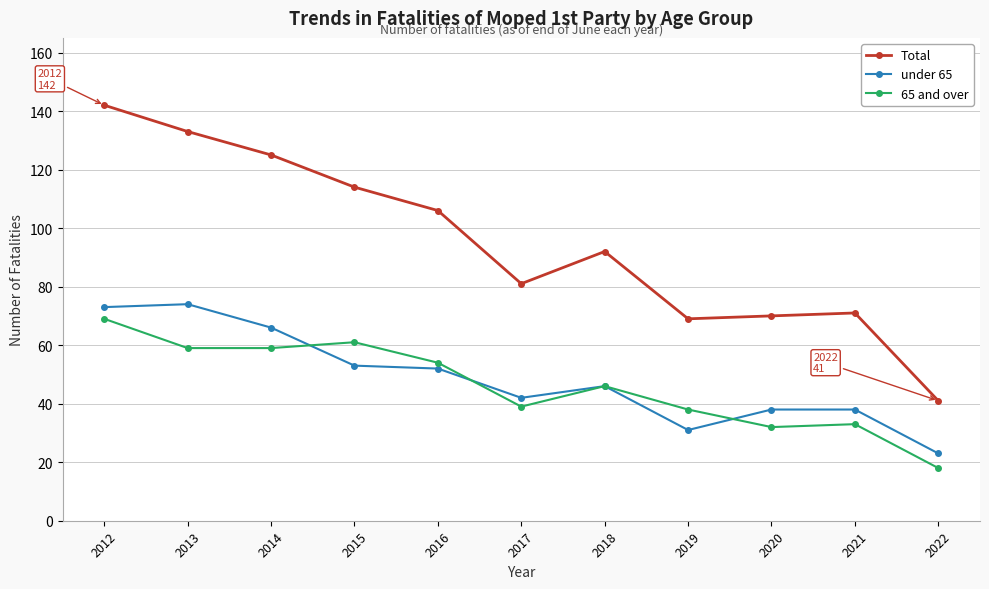

At which category is the sum across all series the highest?

2012